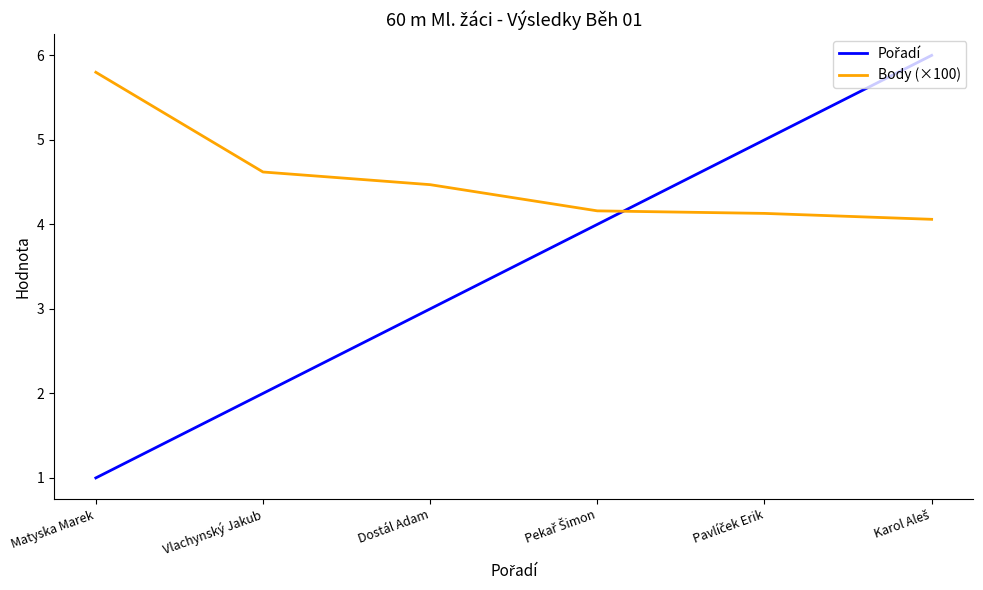

Which series has the largest total across all categories?

Body (×100)